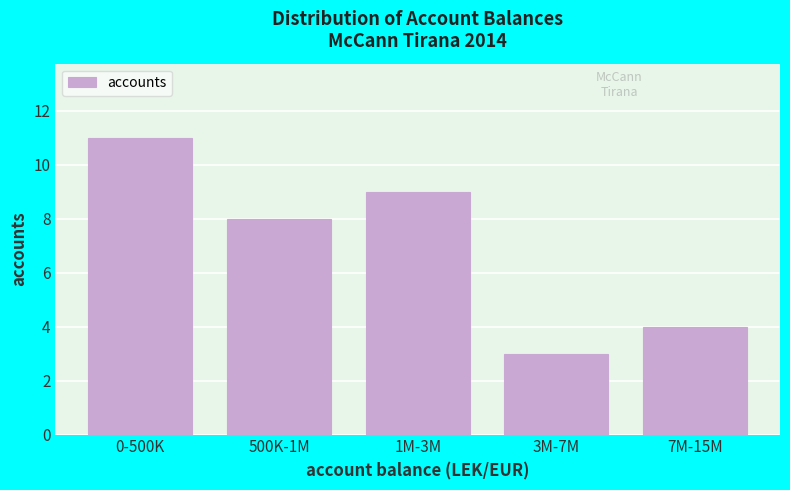

Reading right to left, extract all data points from this chart.

7M-15M=4	3M-7M=3	1M-3M=9	500K-1M=8	0-500K=11